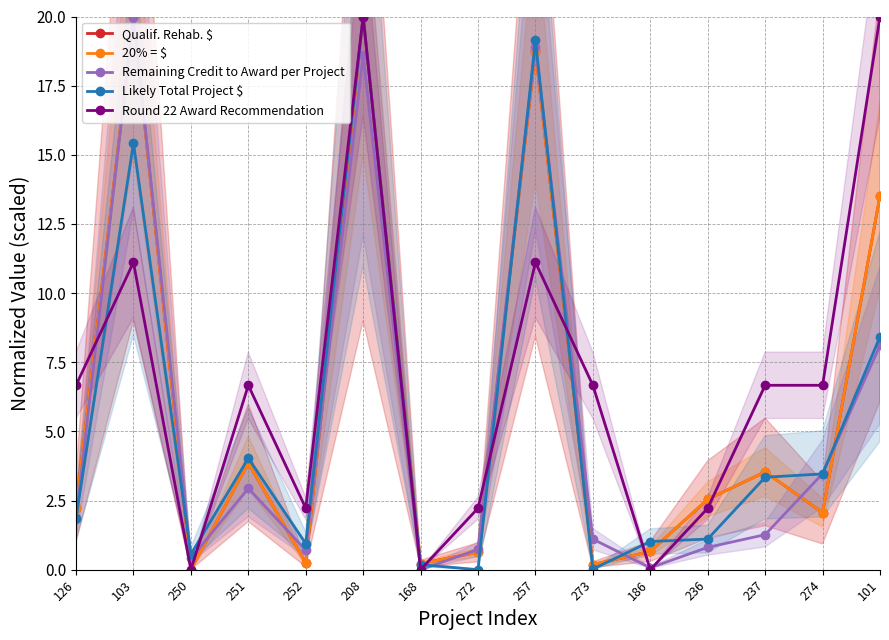

What is the difference between the second highest and second lowest values in the Qualif. Rehab. $ series?

19.8